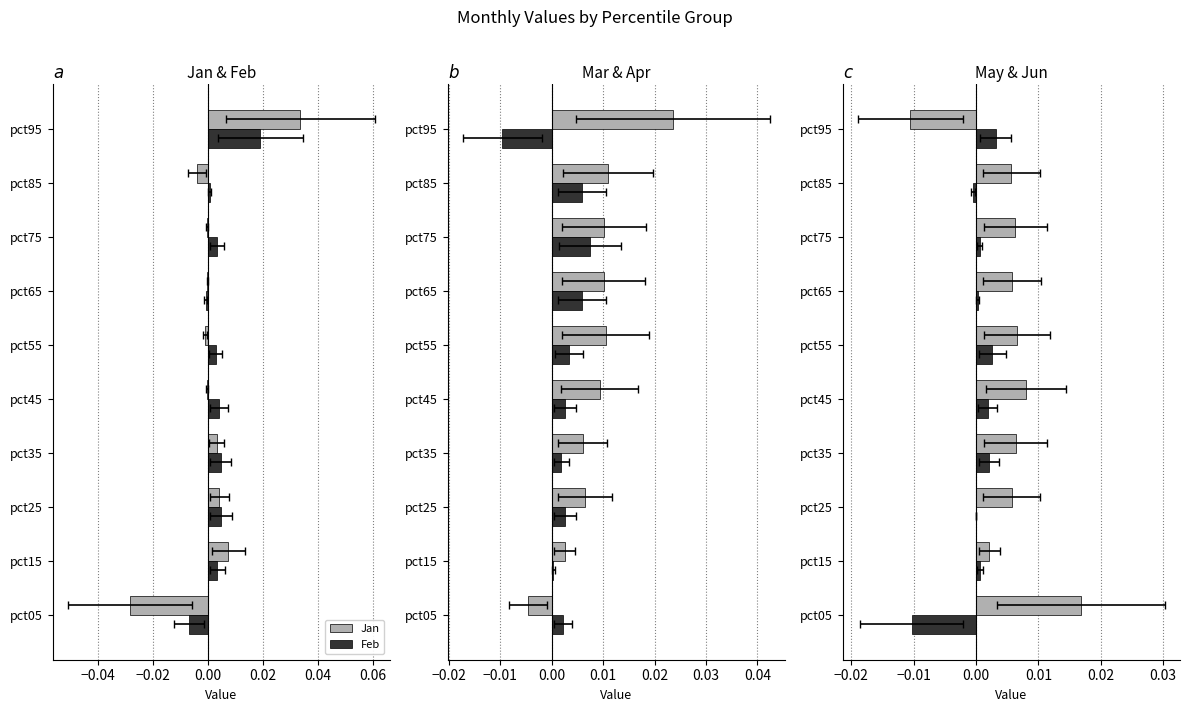

At how many categories does at least one series exceed 0?

10